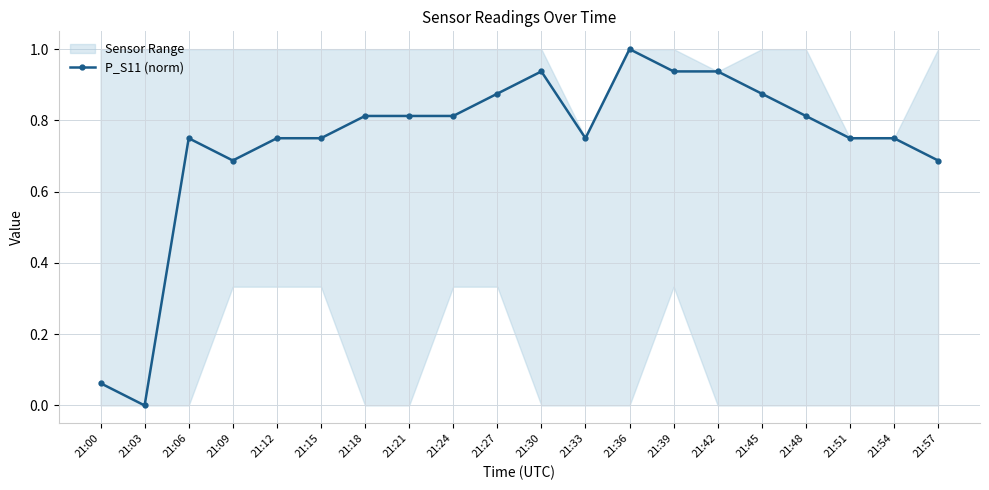

Reading left to right, list all the values displayed in this chart.

21:00=0.1	21:03=0.0	21:06=0.8	21:09=0.7	21:12=0.8	21:15=0.8	21:18=0.8	21:21=0.8	21:24=0.8	21:27=0.9	21:30=0.9	21:33=0.8	21:36=1.0	21:39=0.9	21:42=0.9	21:45=0.9	21:48=0.8	21:51=0.8	21:54=0.8	21:57=0.7